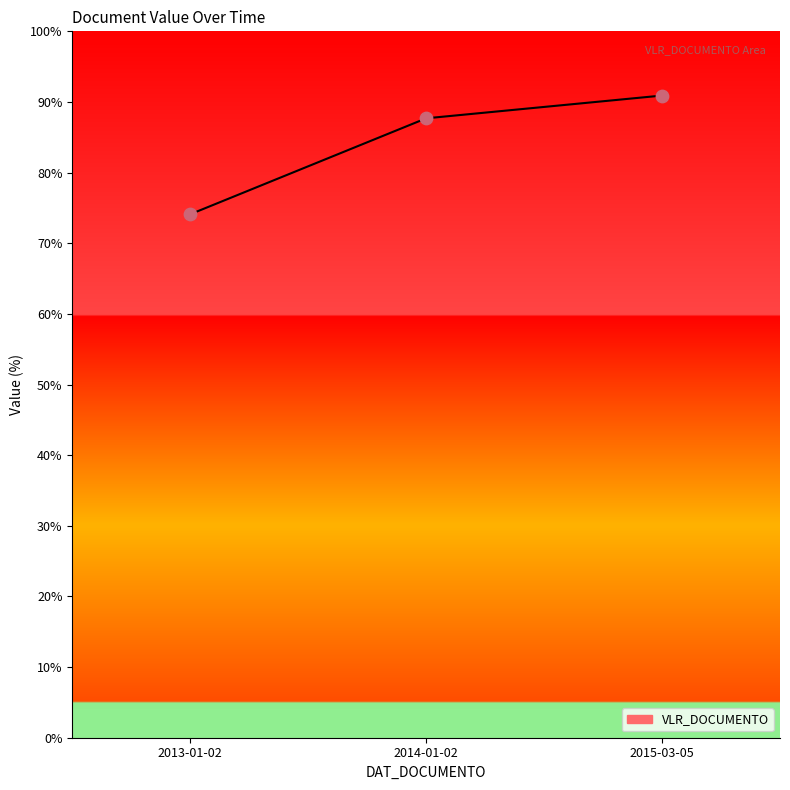

Approximately how many times larger is the value at 2013-01-02 compared to 2014-01-02?

0.8